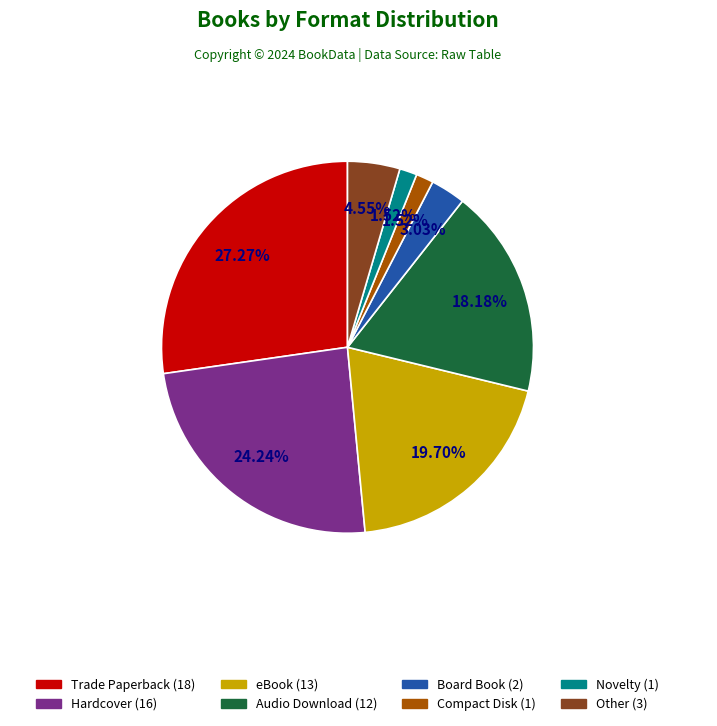

Is it true that eBook is 20% of the pie?

True